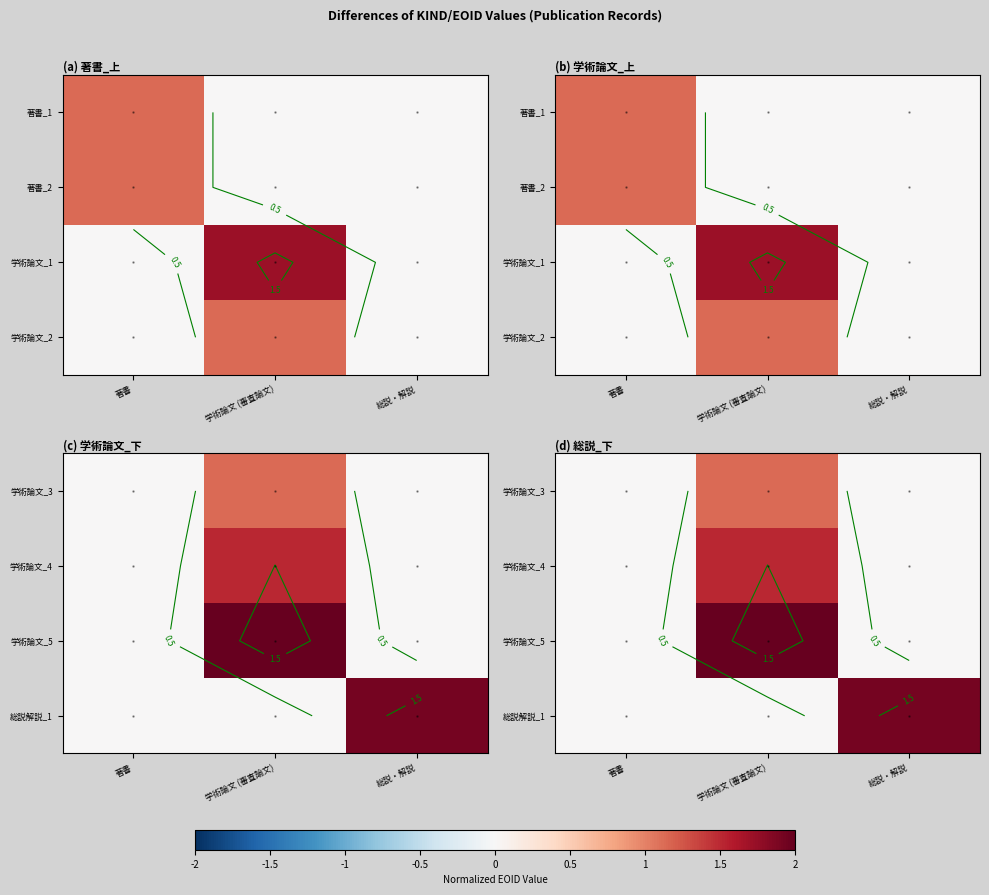

At which category is the sum across all series the highest?

学術論文 (審査論文)